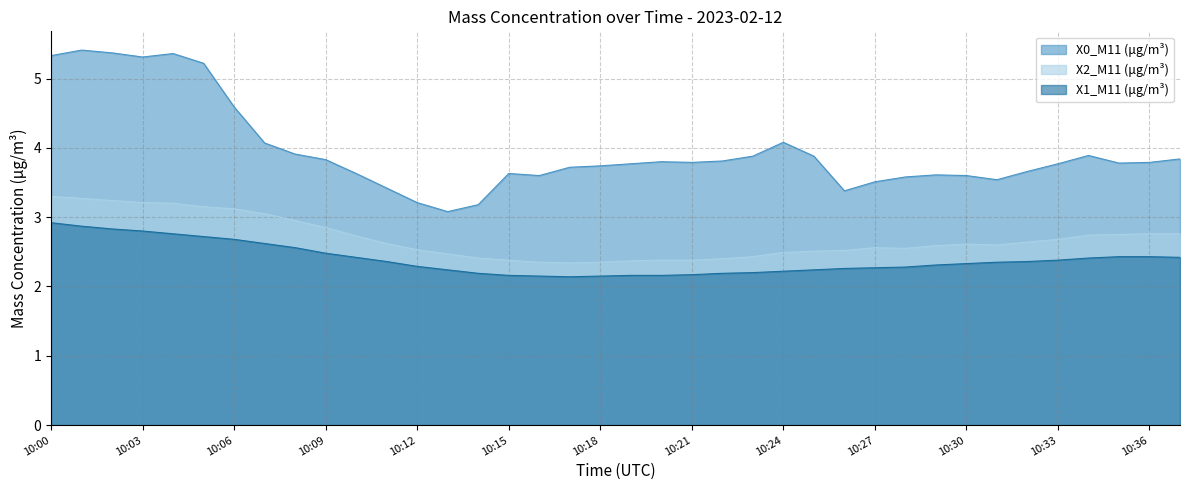

Reading right to left, extract all data points from this chart.

X0_M11 (μg/m³): 3.8	3.8	3.8	3.9	3.8	3.7	3.5	3.6	3.6	3.6	3.5	3.4	3.9	4.1	3.9	3.8	3.8	3.8	3.8	3.7	3.7	3.6	3.6	3.2	3.1	3.2	3.4	3.6	3.8	3.9	4.1	4.6	5.2	5.4	5.3	5.4	5.4	5.3
X2_M11 (μg/m³): 2.8	2.8	2.8	2.7	2.7	2.6	2.6	2.6	2.6	2.5	2.6	2.5	2.5	2.5	2.4	2.4	2.4	2.4	2.4	2.4	2.3	2.4	2.4	2.4	2.5	2.5	2.6	2.7	2.9	3.0	3.0	3.1	3.1	3.2	3.2	3.2	3.3	3.3
X1_M11 (μg/m³): 2.4	2.4	2.4	2.4	2.4	2.4	2.4	2.3	2.3	2.3	2.3	2.3	2.2	2.2	2.2	2.2	2.2	2.2	2.2	2.1	2.1	2.1	2.2	2.2	2.2	2.3	2.4	2.4	2.5	2.6	2.6	2.7	2.7	2.8	2.8	2.8	2.9	2.9